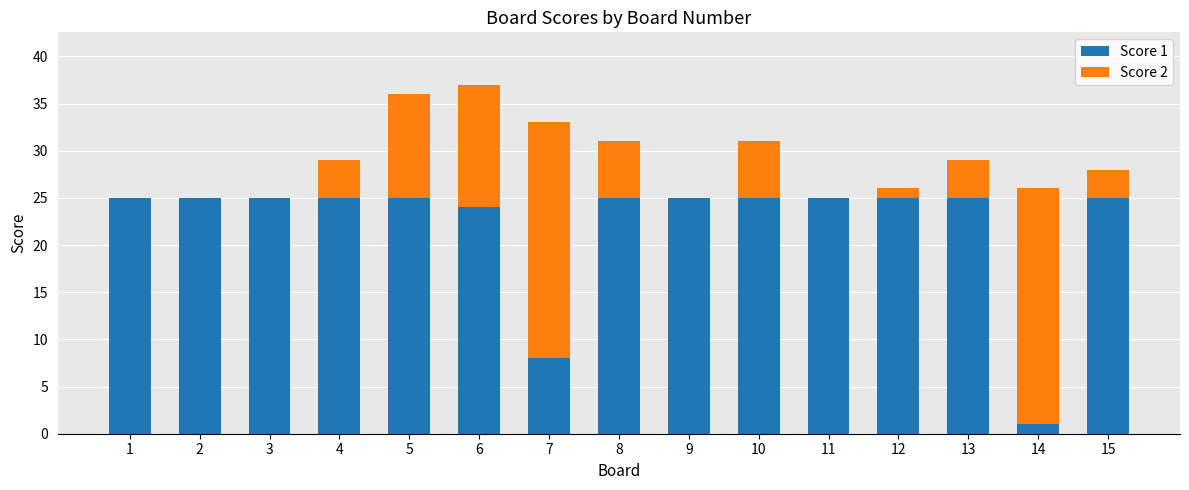

What is the total value across all series at 9?

25